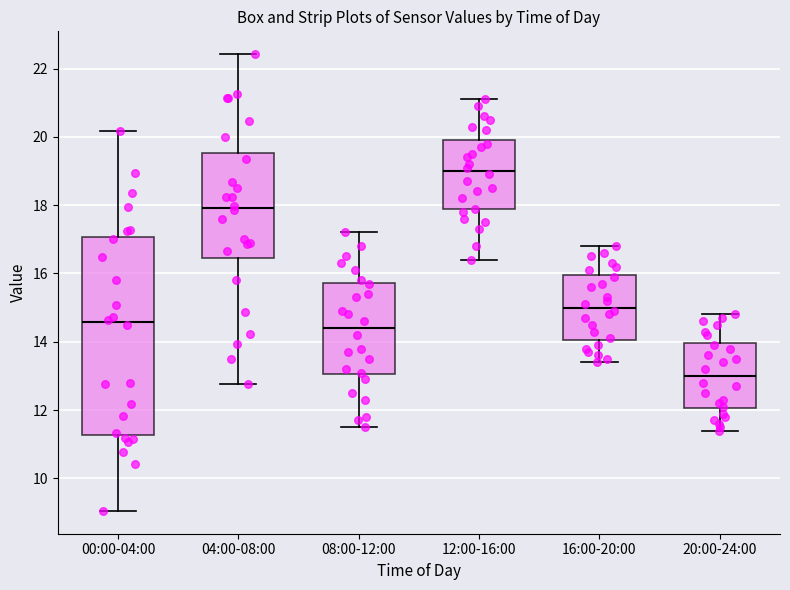

Which box's median line is the lowest?

20:00-24:00